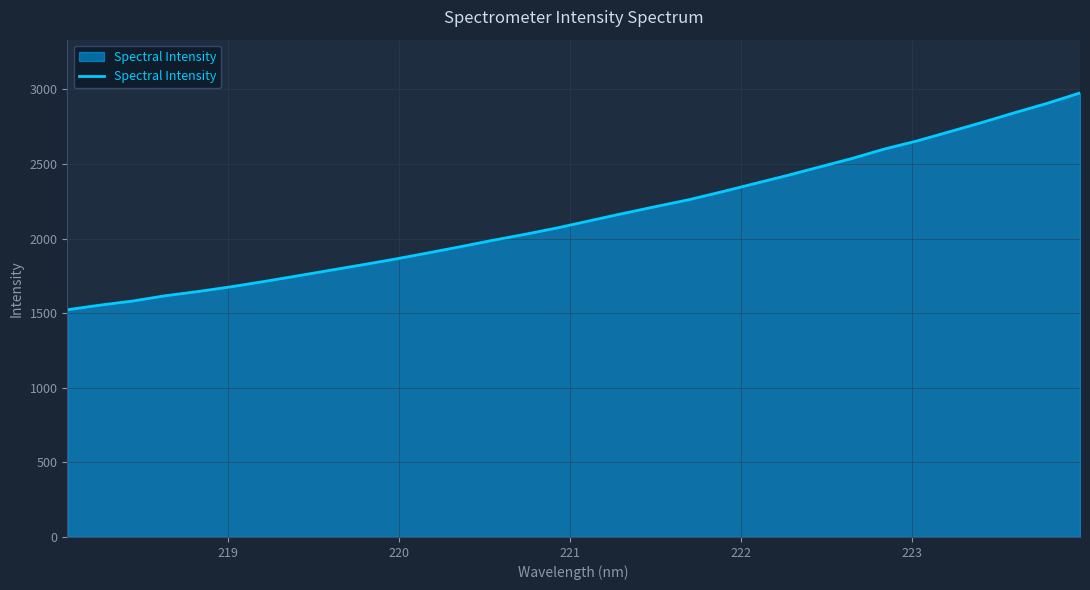

What is the difference between the second highest and second lowest values?

1353.1